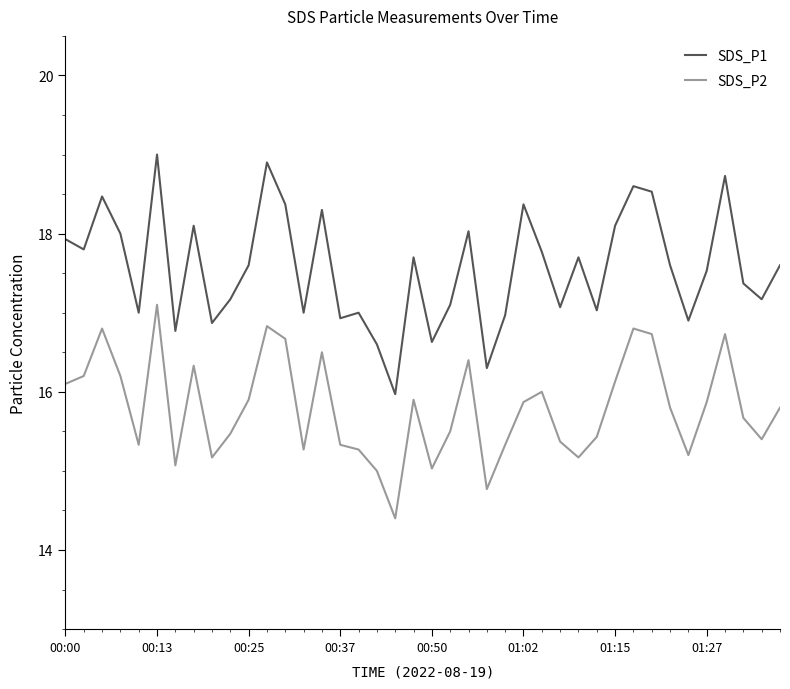

List the series in order of their overall mean, lowest first.

SDS_P2, SDS_P1